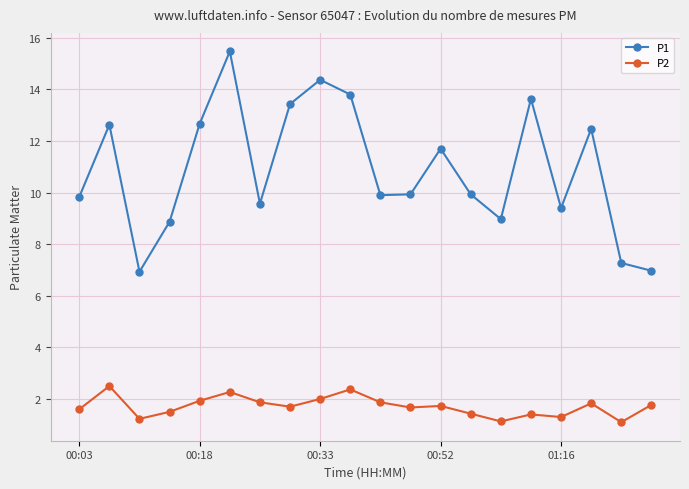

What is the smallest value displayed?

1.1